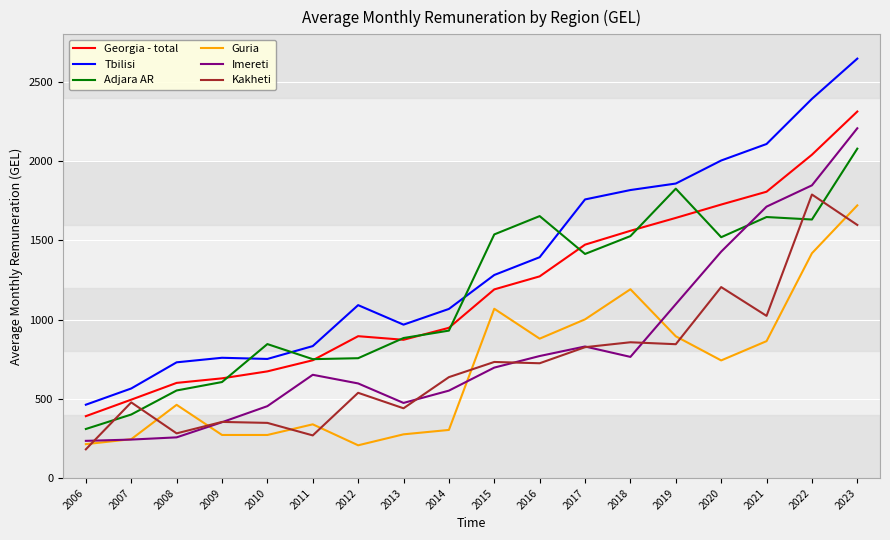

What is the sum of the Kakheti values at 2023 and 2011?

1866.8